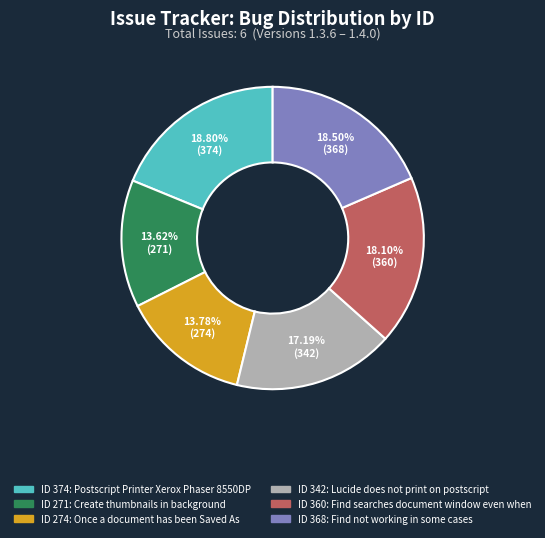

Is there a majority slice in this chart?

No